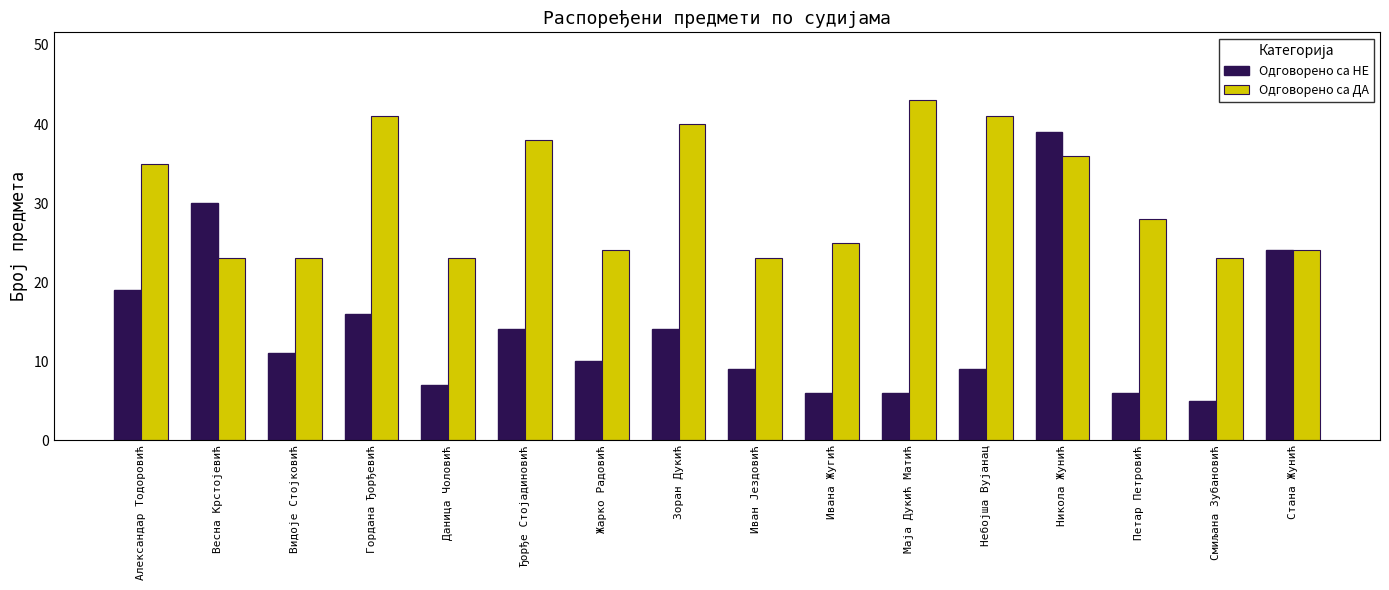

What is the sum of the Одговорено са НЕ values at Александар Тодоровић and Никола Жунић?

58